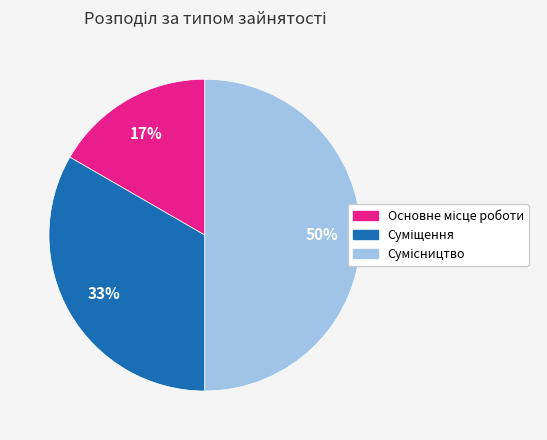

To the nearest percent, what is the difference between the largest and smallest slice percentages?

33%